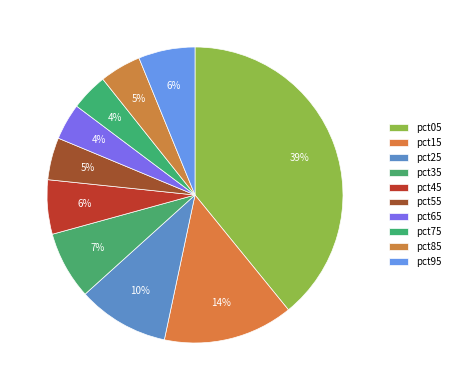

How many segments does this pie chart have?

10